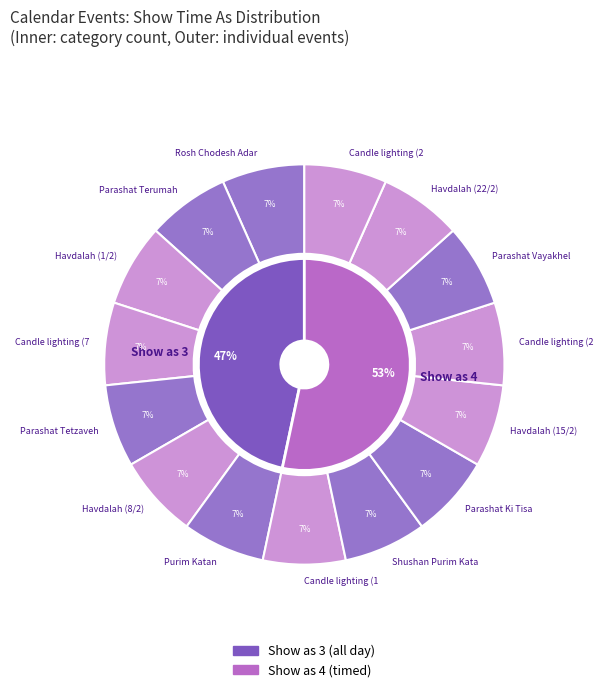

What is the smallest slice in the pie chart?

Rosh Chodesh Adar I